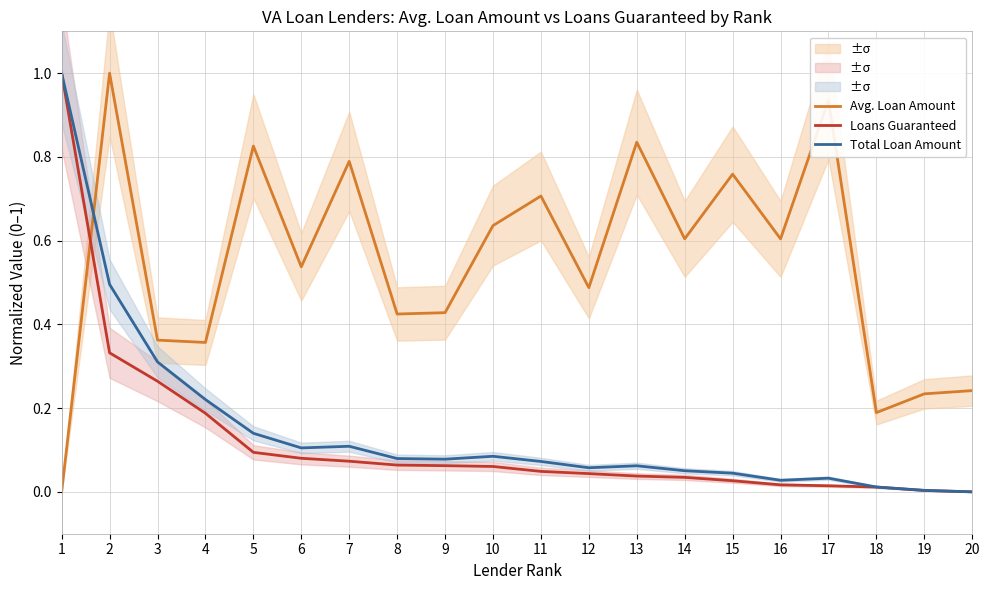

What is the value of the Total Loan Amount point at the 1st from the left?

1.0